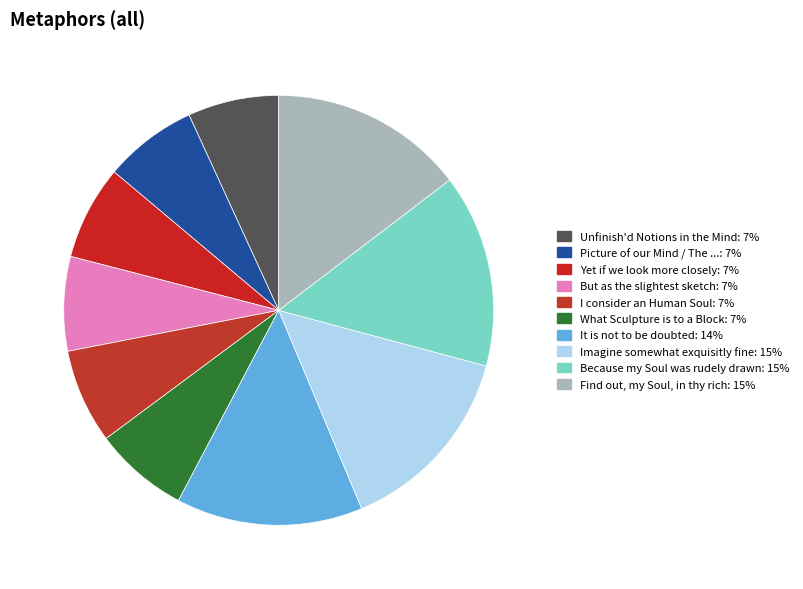

What is the smallest slice in the pie chart?

Unfinish'd Notions in the Mind